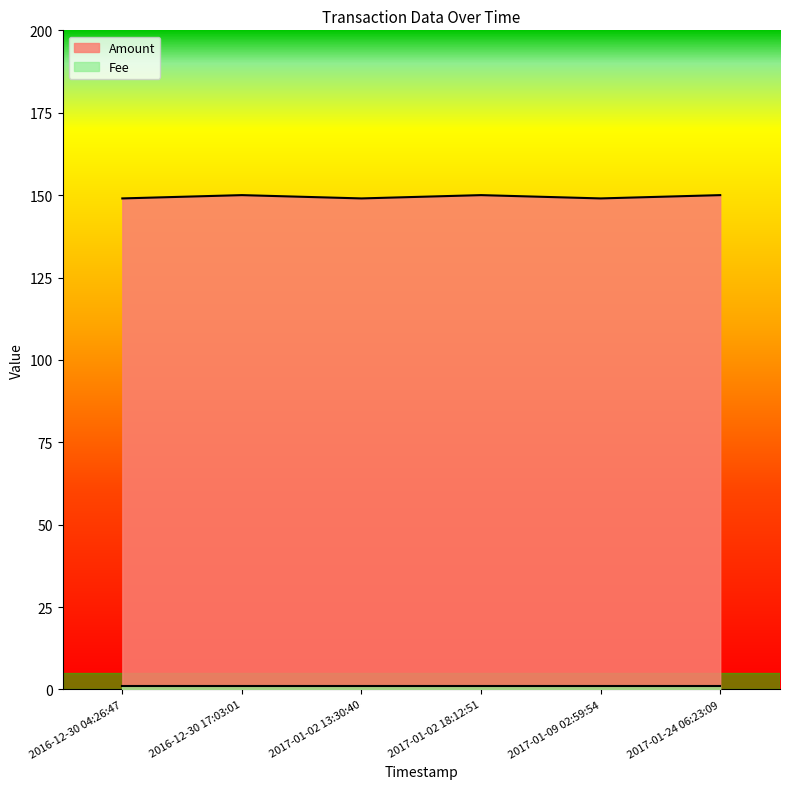

List the labels in order of value, smallest first.

2016-12-30 04:26:47, 2017-01-02 13:30:40, 2017-01-09 02:59:54, 2016-12-30 17:03:01, 2017-01-02 18:12:51, 2017-01-24 06:23:09